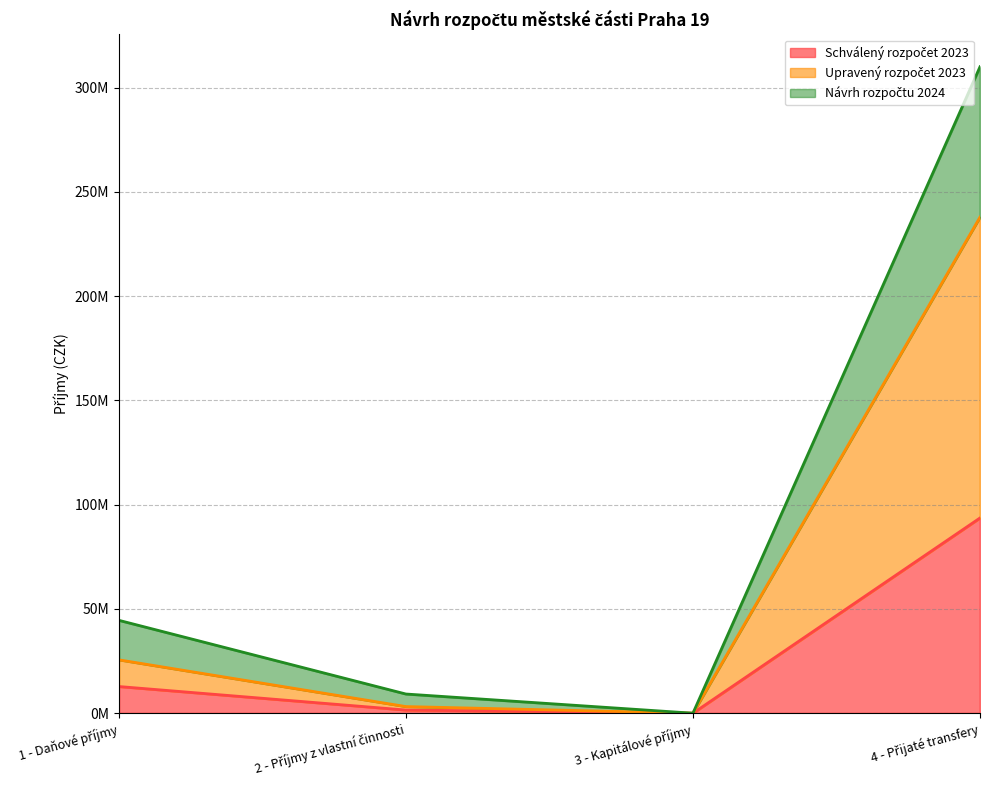

True or false: Návrh rozpočtu 2024 and Upravený rozpočet 2023 cross at least once.

False